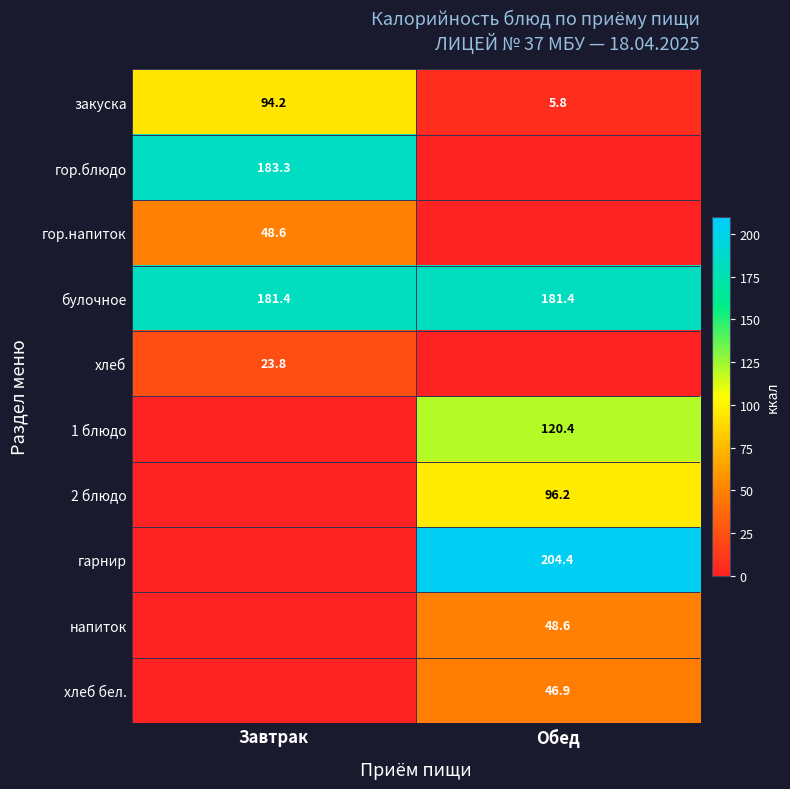

Is it true that булочное equals 254.0 at Обед?

False